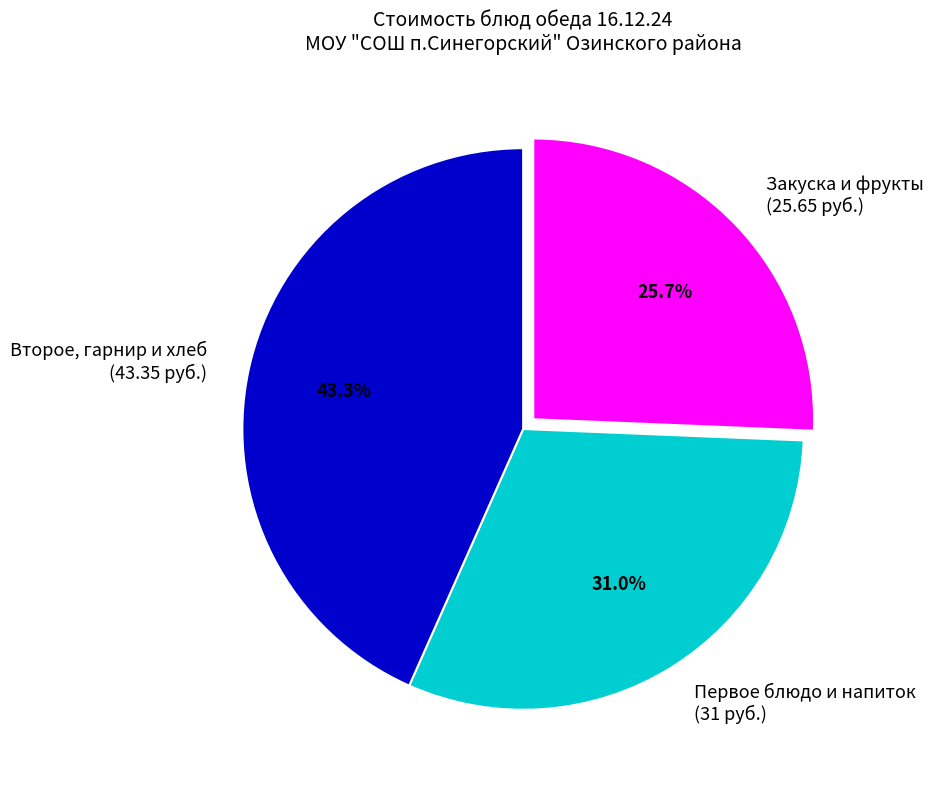

What is the total percentage of Второе, гарнир и хлеб (43.35 руб.) and Первое блюдо и напиток (31 руб.)?

74.3%